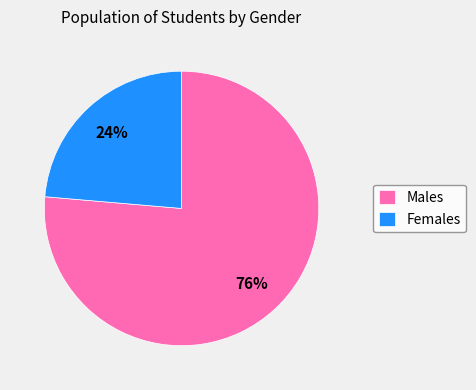

Rank the categories by value from lowest to highest.

Females, Males